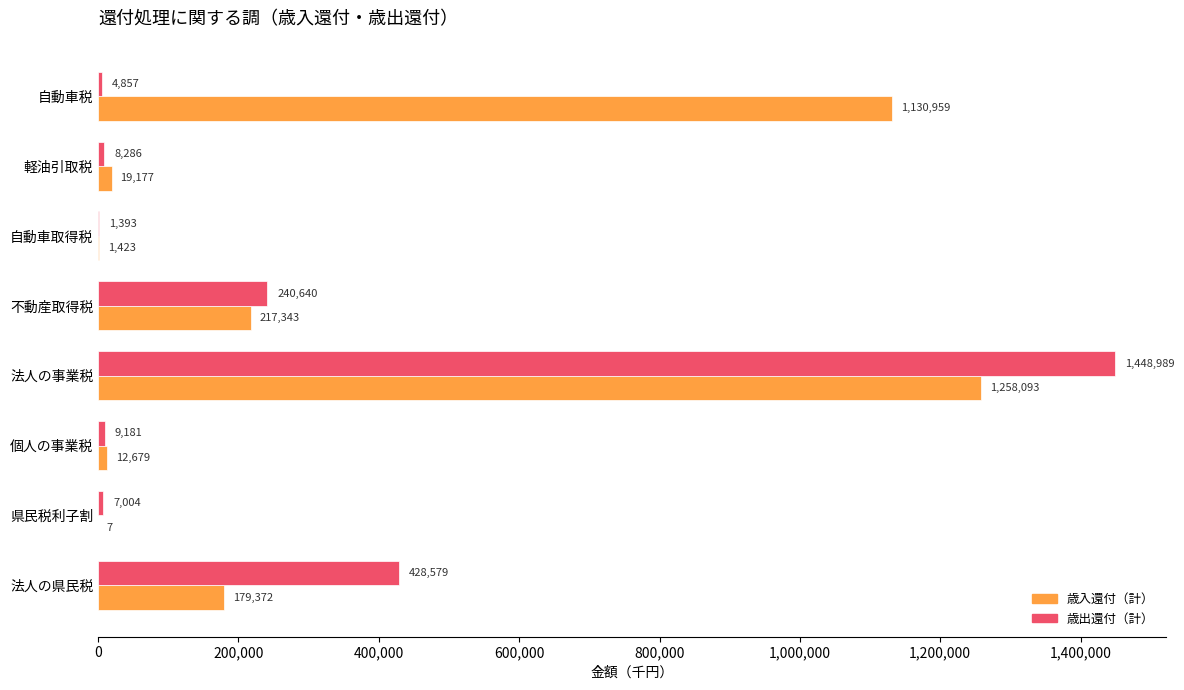

What is the greatest value displayed?

1448989